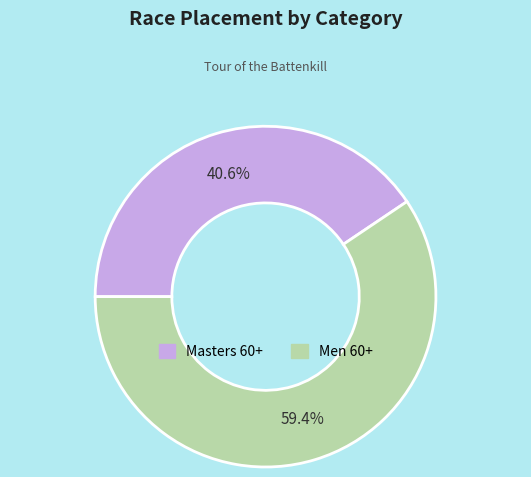

Which category has the smallest portion of the pie?

Masters 60+